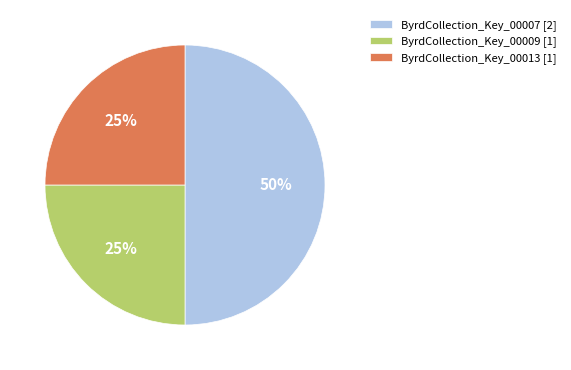

To the nearest percent, what is the difference between the largest and smallest slice percentages?

25%